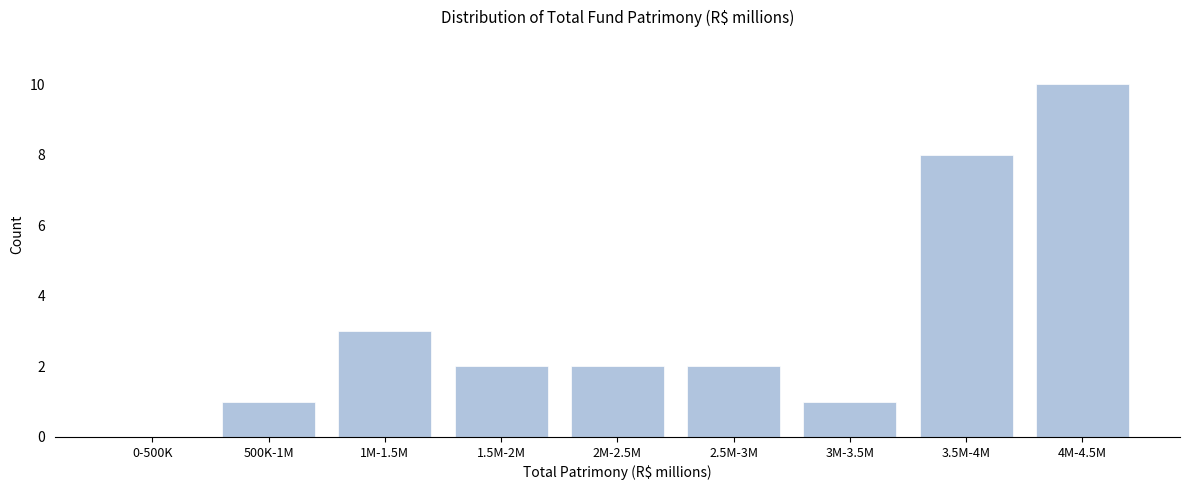

Reading right to left, what are all the values shown in this chart?

4M-4.5M=10	3.5M-4M=8	3M-3.5M=1	2.5M-3M=2	2M-2.5M=2	1.5M-2M=2	1M-1.5M=3	500K-1M=1	0-500K=0